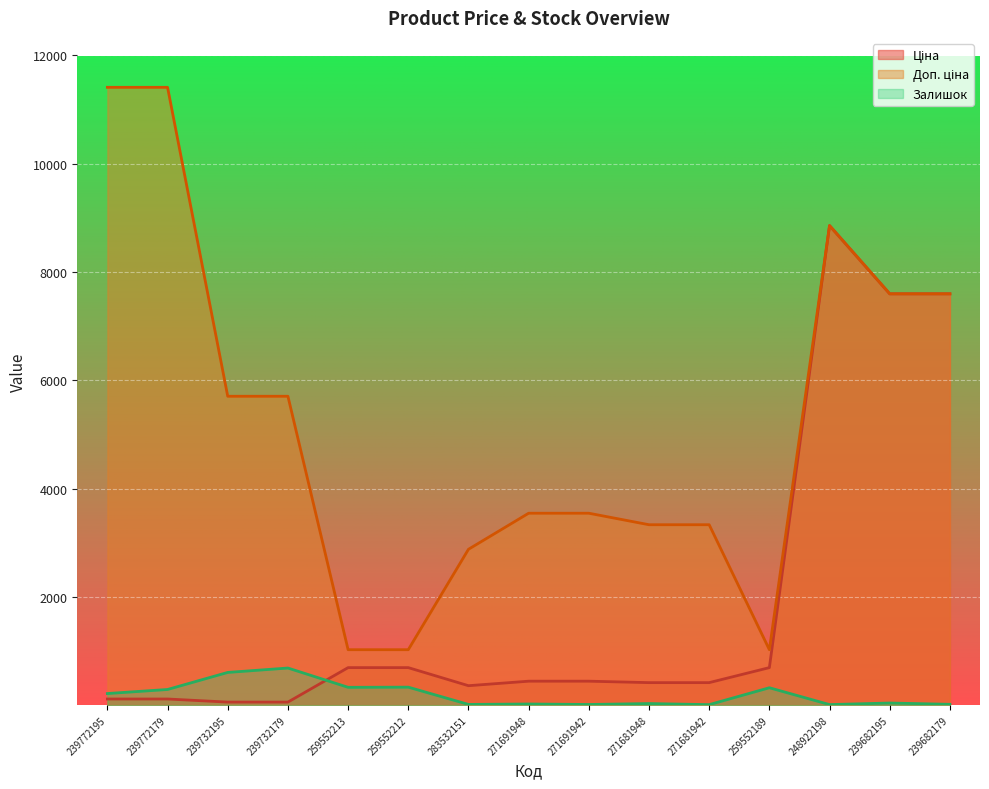

True or false: Ціна and Залишок cross at least once.

True